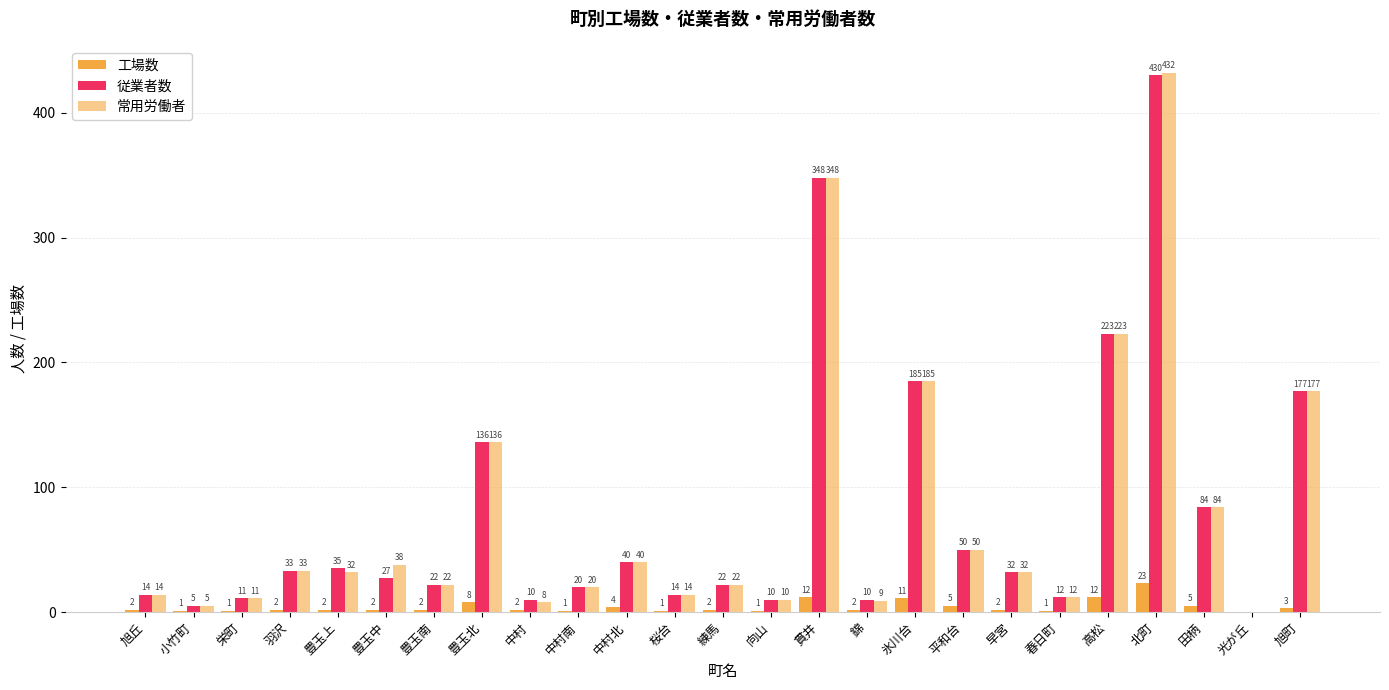

Are the bars horizontal?

No